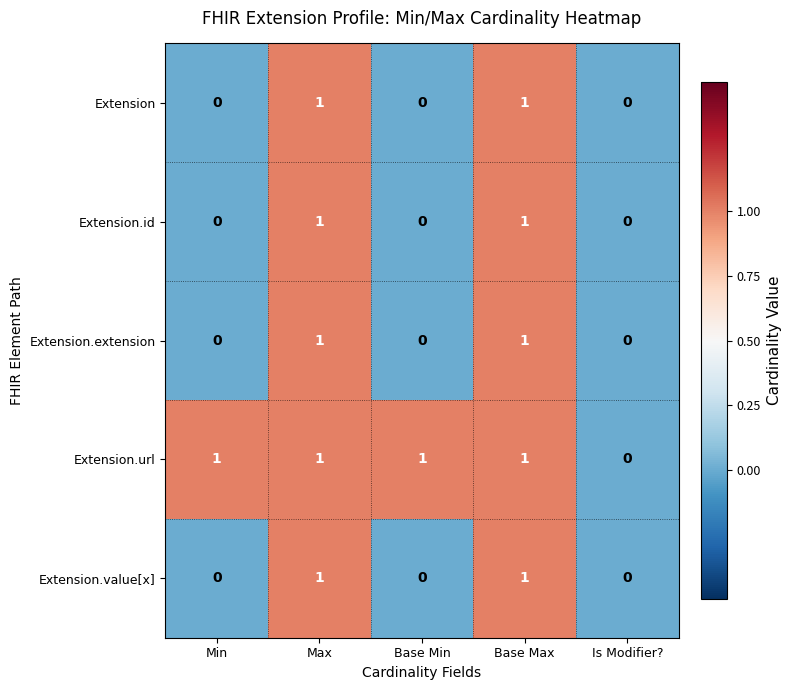

True or false: Extension.value[x] has a value of 0 at Min.

True